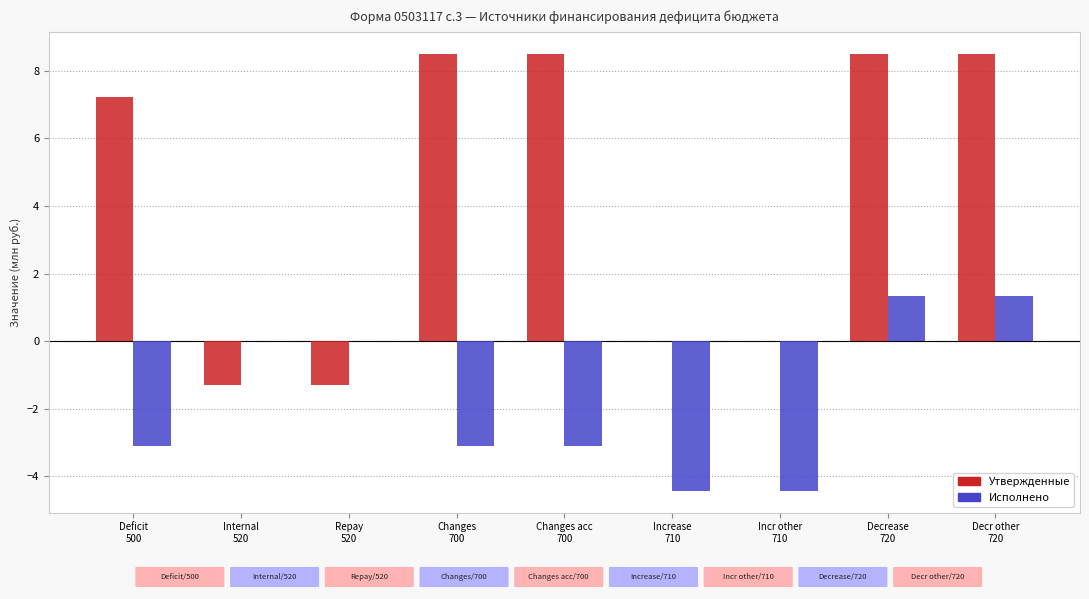

Are the bars grouped side by side (vs. stacked)?

Yes